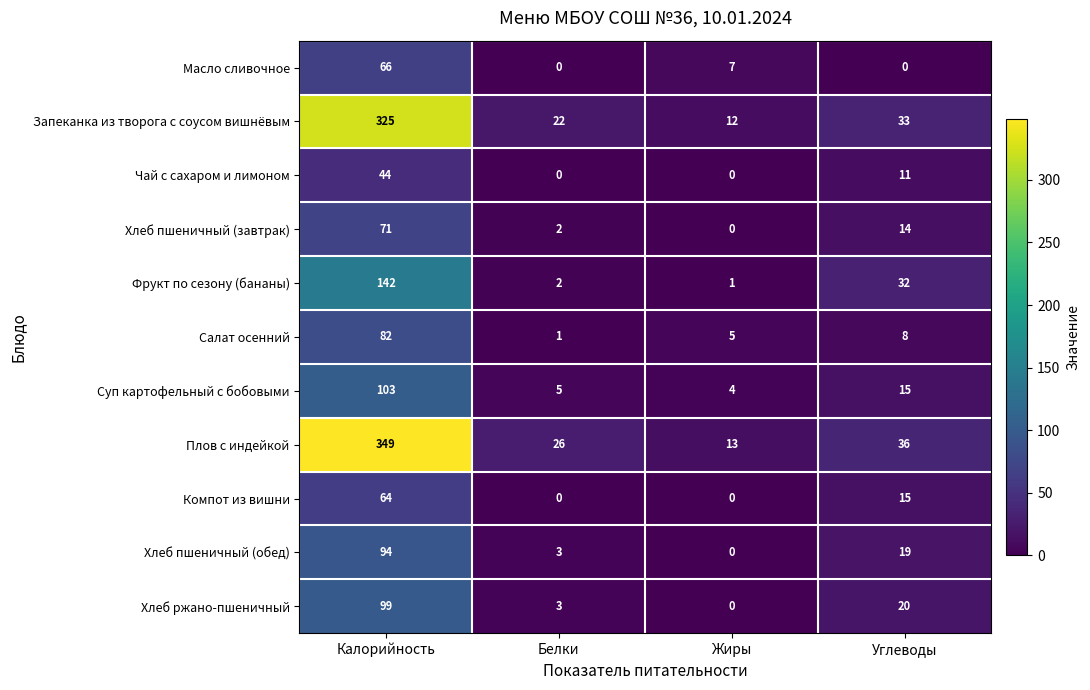

At which label does Хлеб пшеничный (обед) reach its peak?

Калорийность